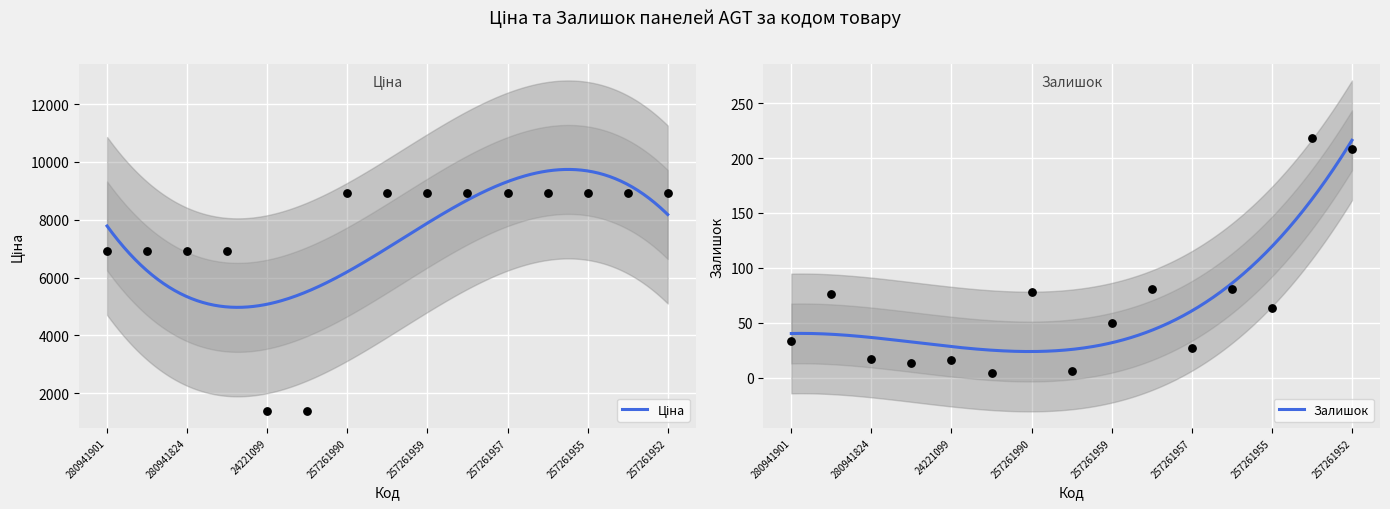

Which series has the largest total across all categories?

Ціна